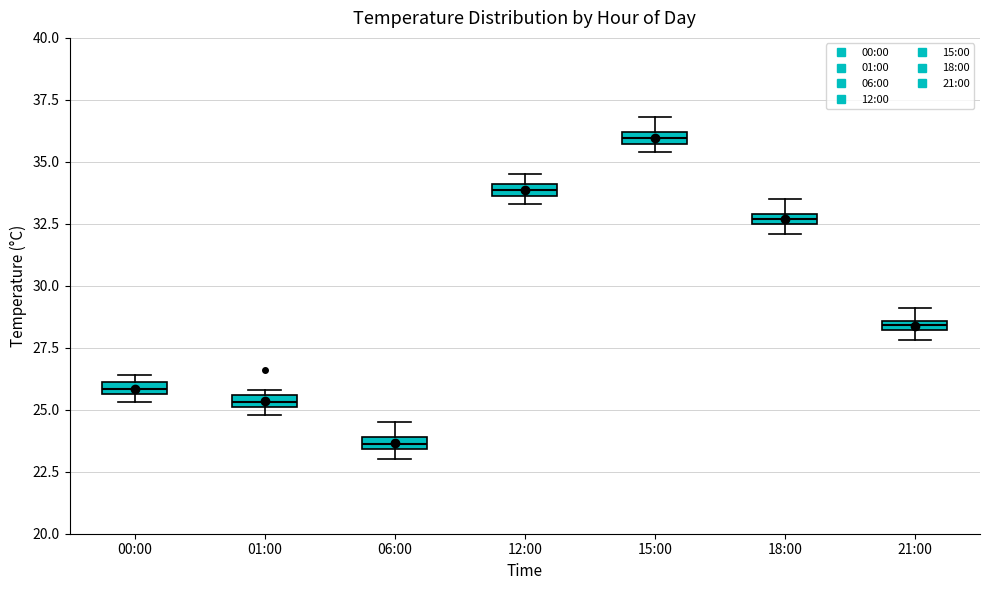

Where is the upper edge of the box for 01:00 on the y-axis? The values are not printed on the chart, so give them approximately, as read against the axis.

25.5